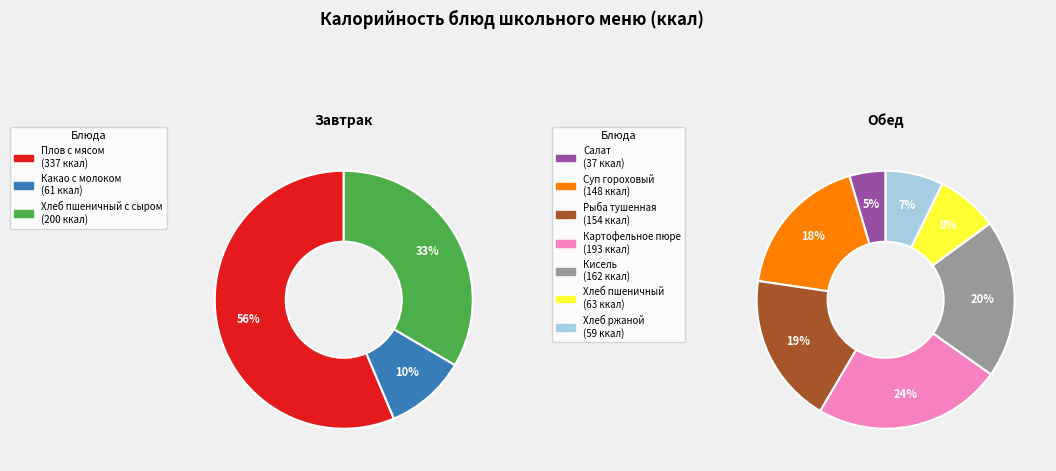

How many segments does this pie chart have?

10